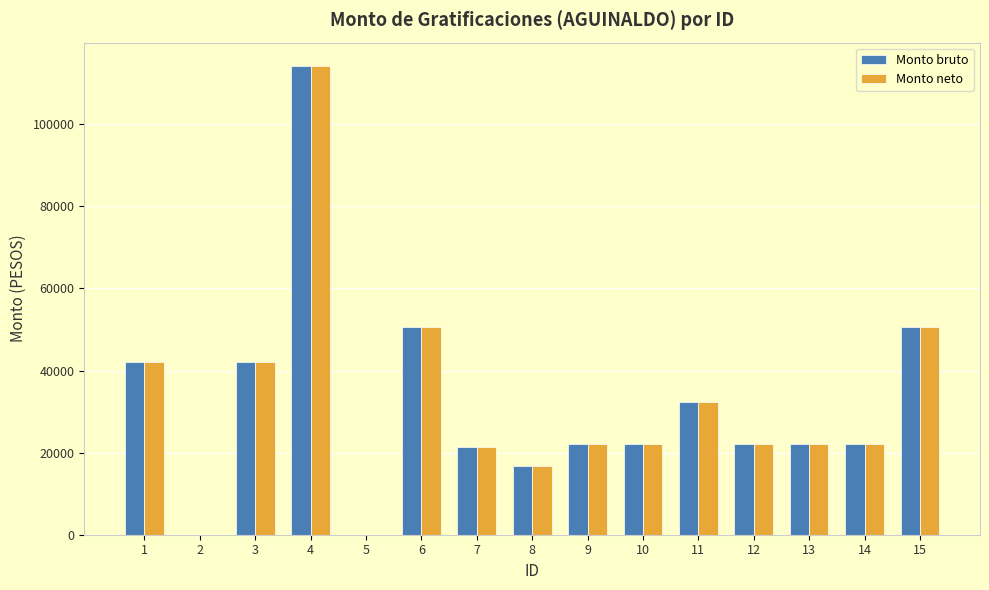

Reading right to left, list all the values displayed in this chart.

Monto bruto: 50559.2	22194.2	22194.2	22194.2	32369.0	22194.2	22194.2	16676.0	21284.6	50559.2	0.0	114199.3	42082.7	0.0	42082.7
Monto neto: 50559.2	22194.2	22194.2	22194.2	32369.0	22194.2	22194.2	16676.0	21284.6	50559.2	0.0	114199.3	42082.7	0.0	42082.7